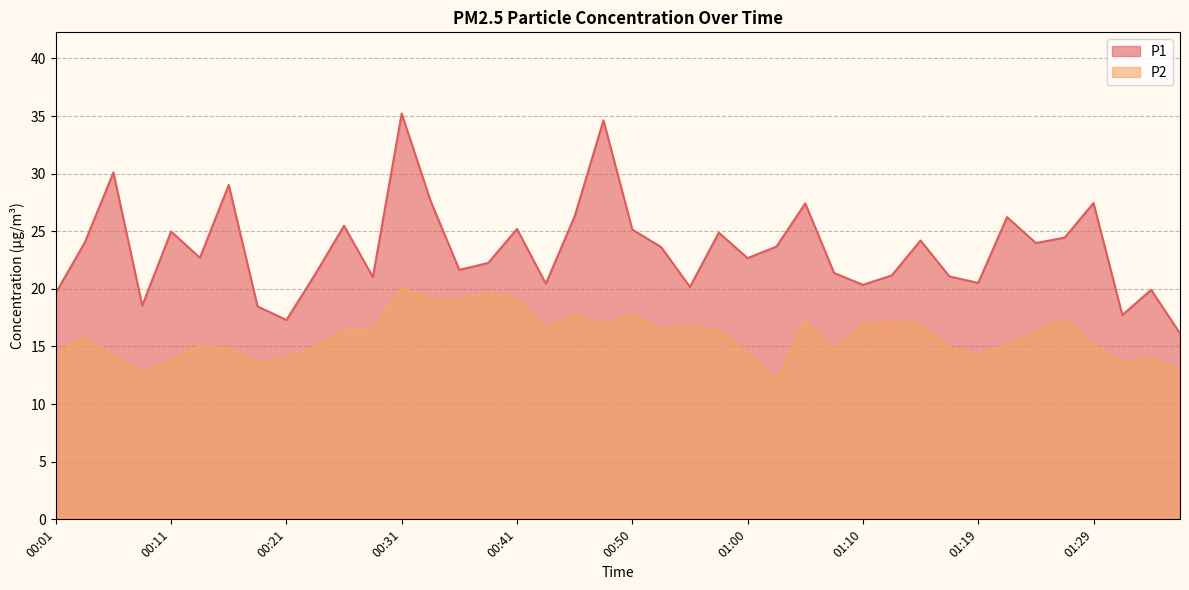

Reading left to right, transcribe all the data shown in this chart.

P1: 19.6	24.0	30.1	18.6	25.0	22.7	29.0	18.5	17.3	21.3	25.5	21.0	35.2	27.6	21.6	22.2	25.2	20.4	26.3	34.6	25.1	23.6	20.2	24.9	22.7	23.7	27.4	21.4	20.4	21.2	24.2	21.1	20.5	26.2	24.0	24.4	27.4	17.7	19.9	16.1
P2: 14.3	15.8	14.2	12.7	13.8	15.1	14.8	13.6	14.1	14.9	16.4	16.4	20.1	19.1	19.1	19.7	19.1	16.6	17.8	16.9	17.9	16.4	16.9	16.4	14.4	12.1	17.2	14.7	16.9	17.2	16.9	14.8	14.3	15.1	16.3	17.3	15.2	13.6	14.1	12.9